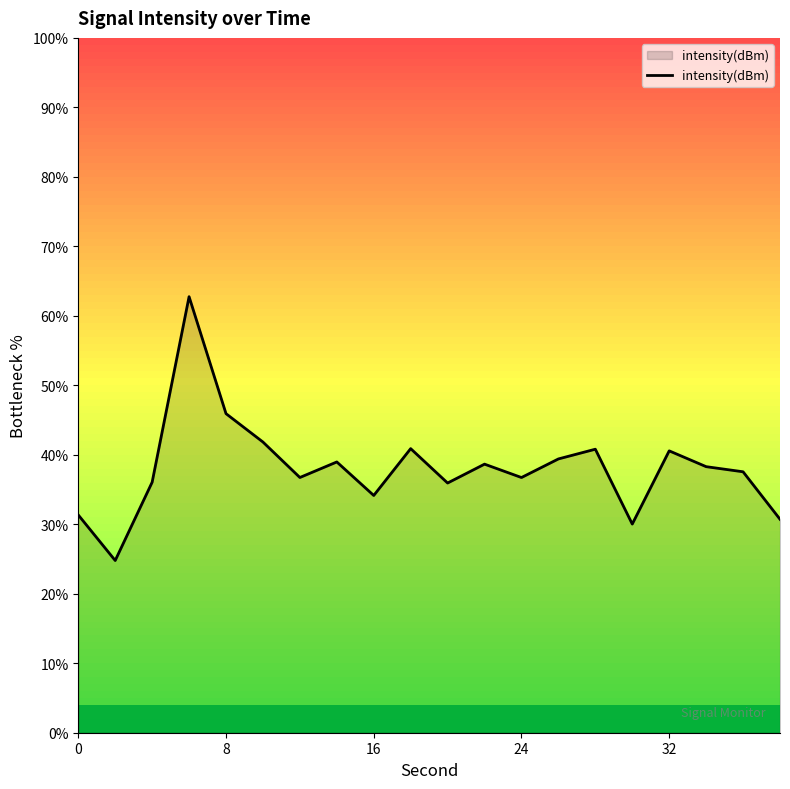

What is the maximum value shown in the chart?

62.8